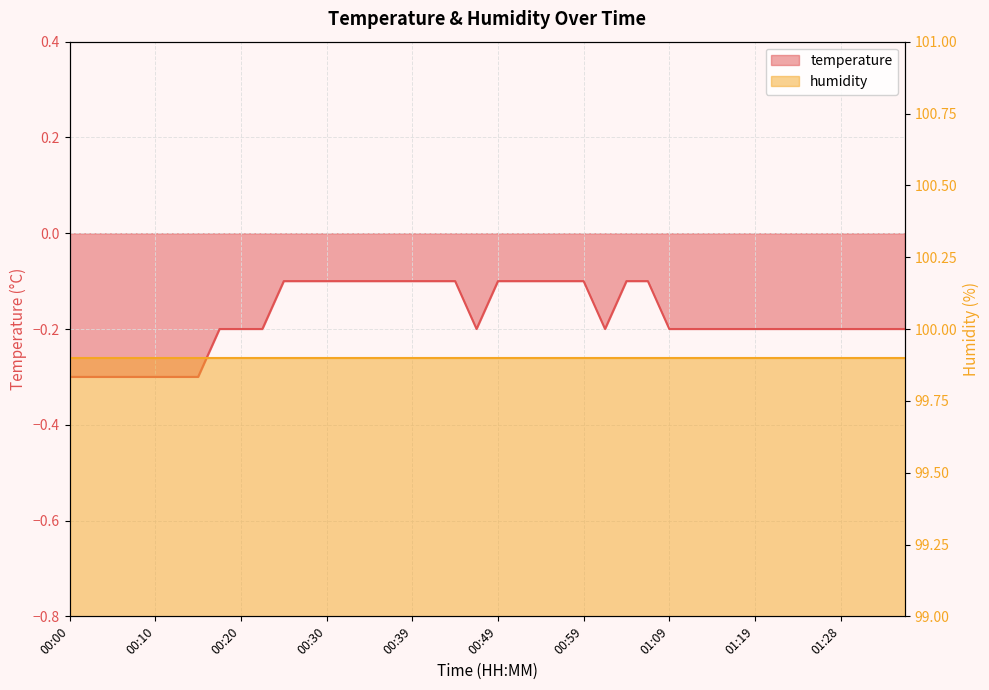

True or false: there are more than 2 points higher than both neighbors.

False